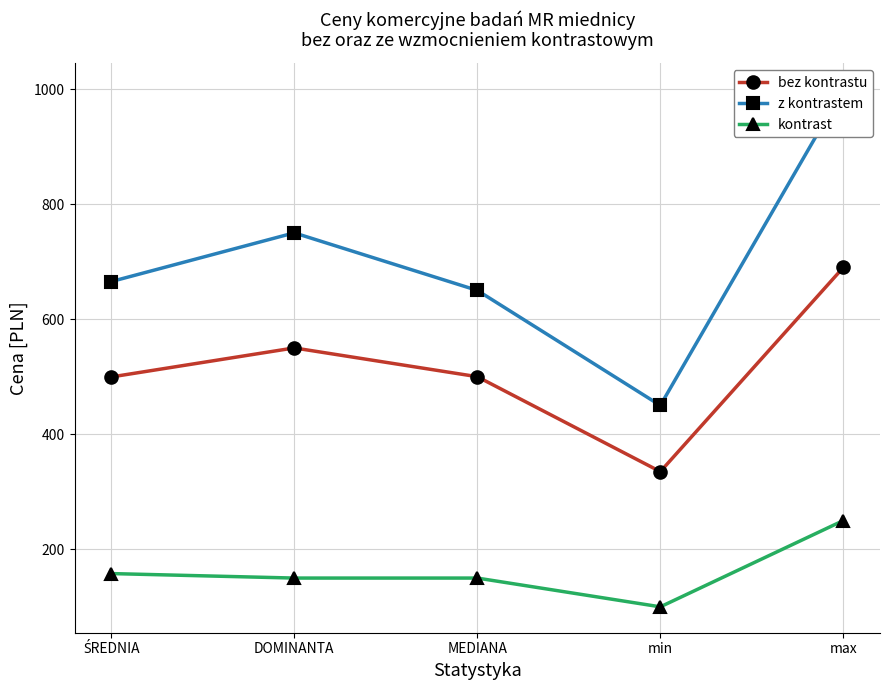

Which has a higher value, min or MEDIANA?

MEDIANA